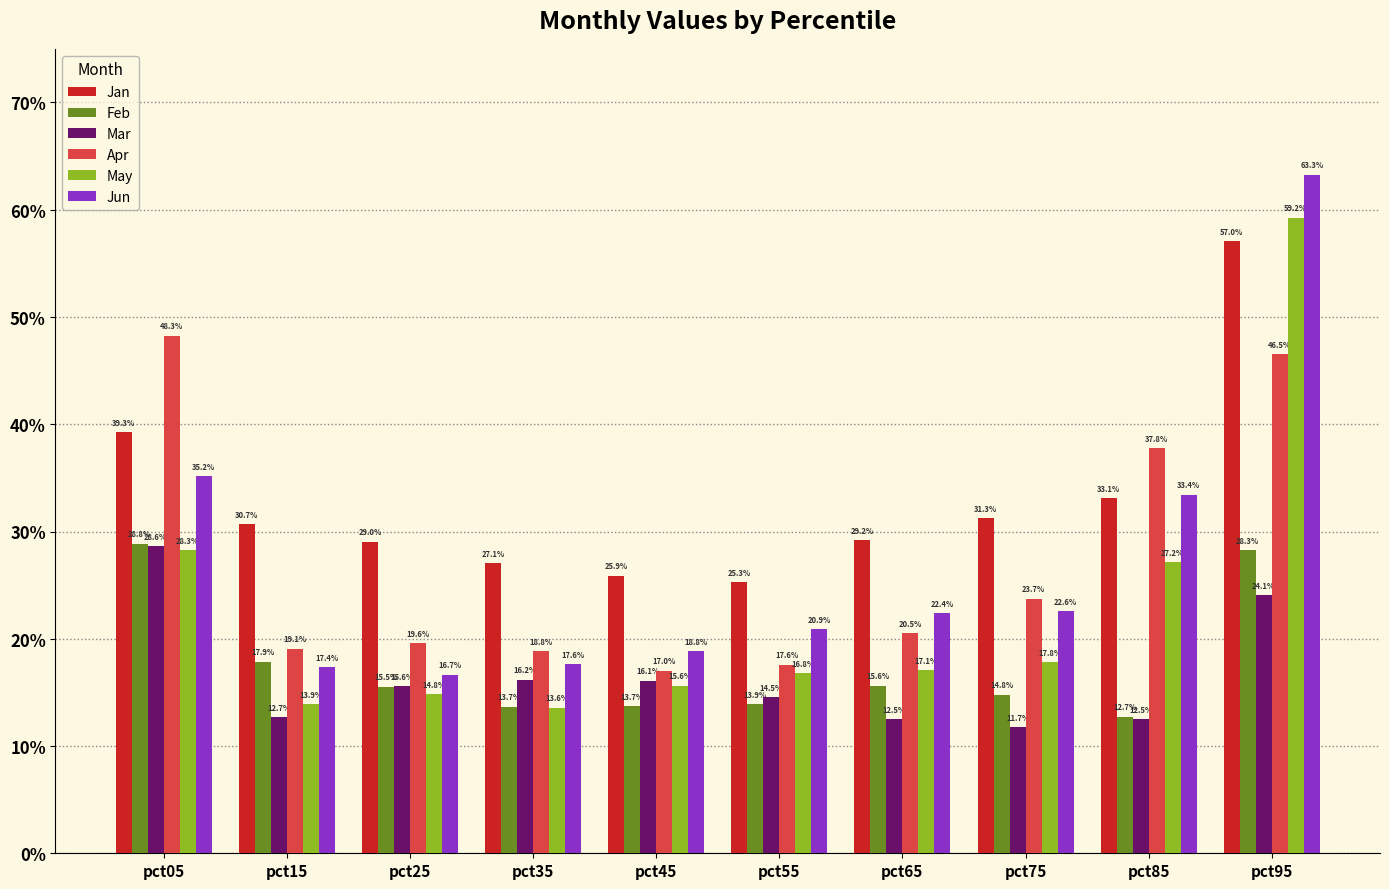

Between pct25 and pct35, which series saw the biggest shift?

Jan